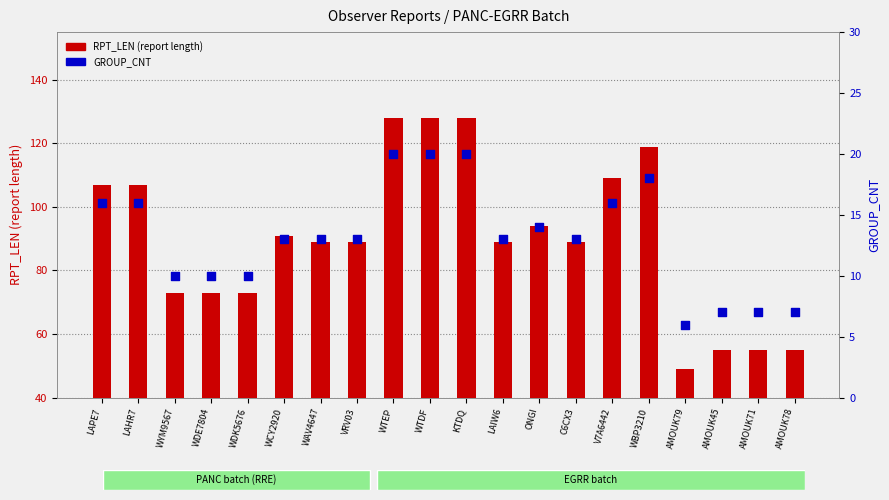

Which series contains the lowest Y value?

GROUP_CNT